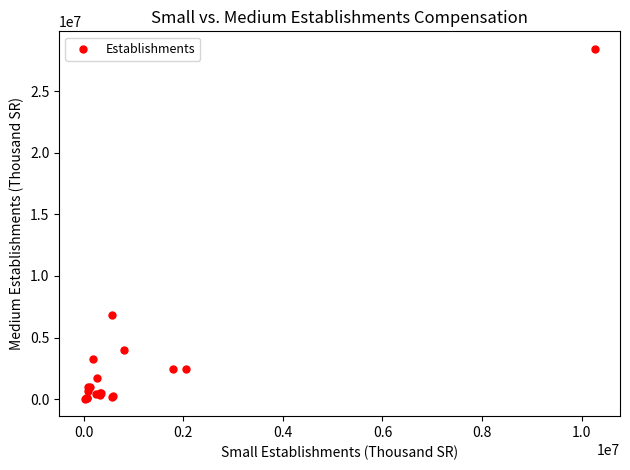

What Y value in the scatter plot is closest to 14239349?

6808626.2